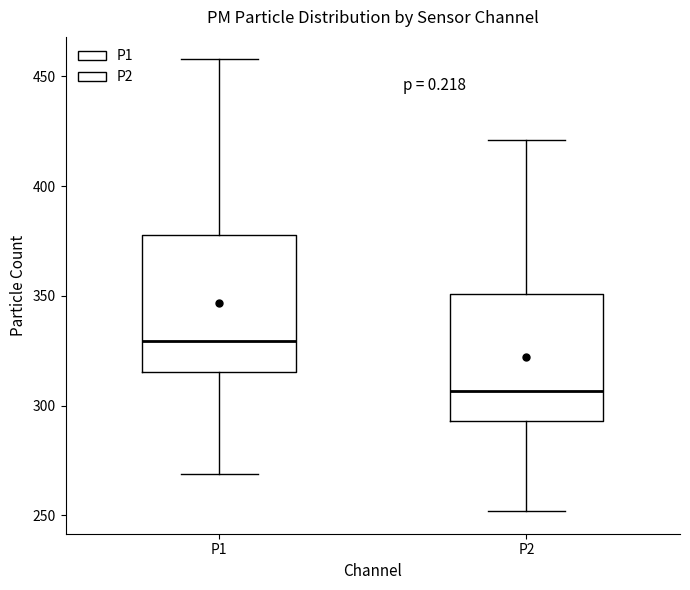

Where is the lower edge of the box for P2 on the y-axis? The values are not printed on the chart, so give them approximately, as read against the axis.

295